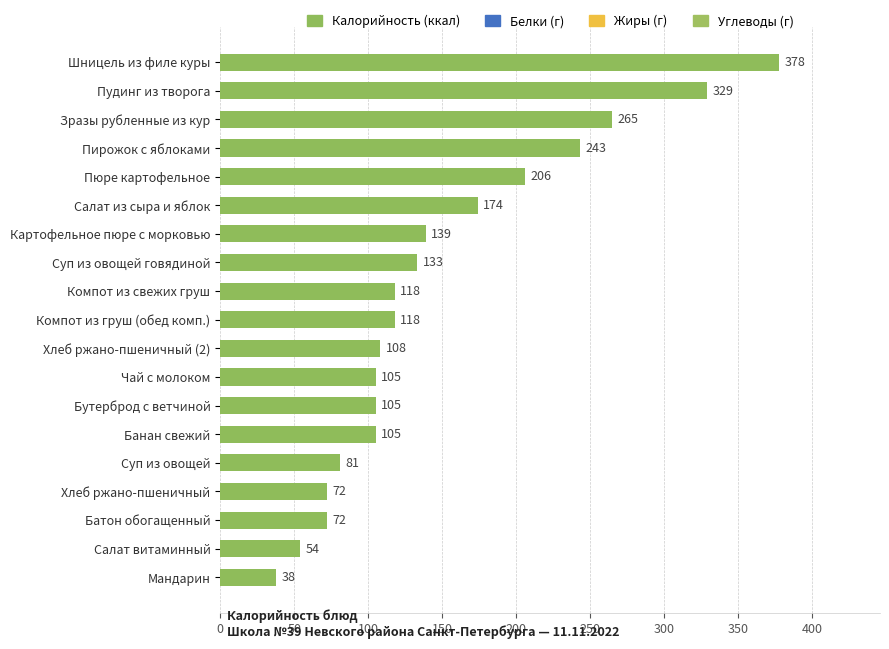

How many values are below 118?

9